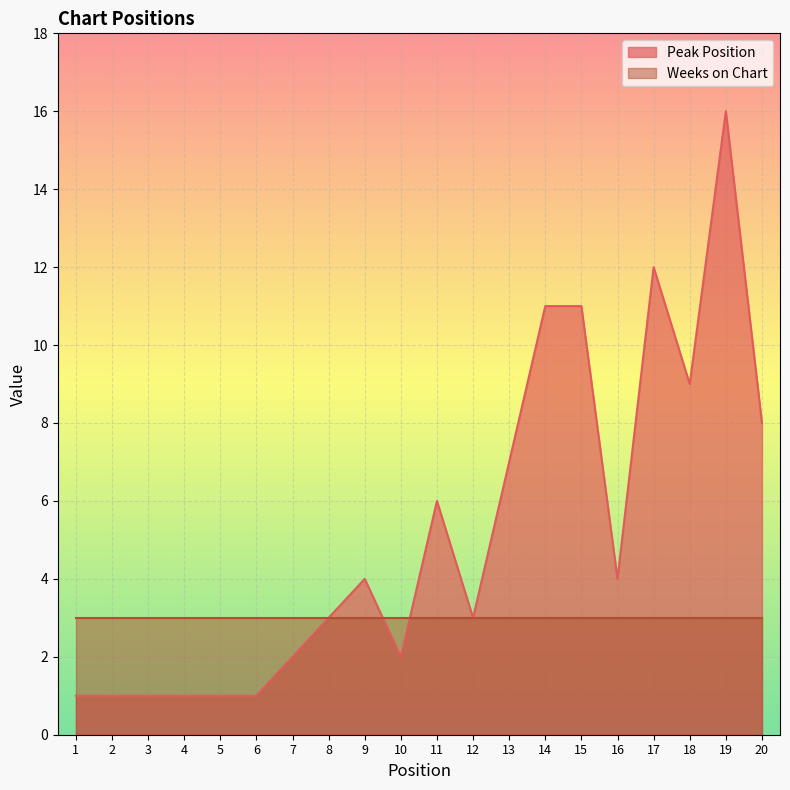

How many interior local valleys (lower than both neighbors) does the data have?

4